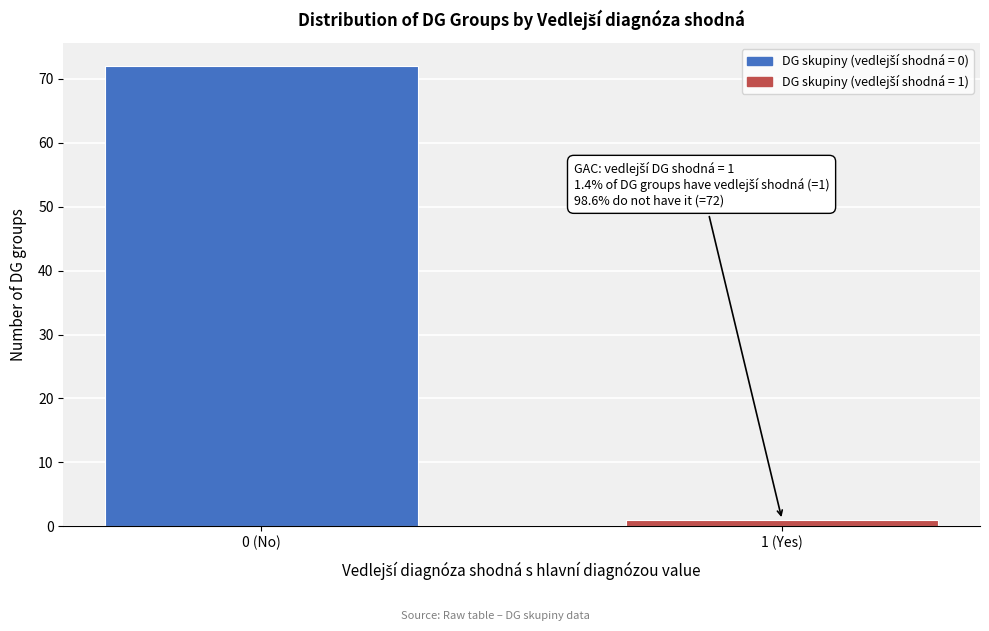

Reading left to right, transcribe all the data shown in this chart.

0 (No)=72	1 (Yes)=1